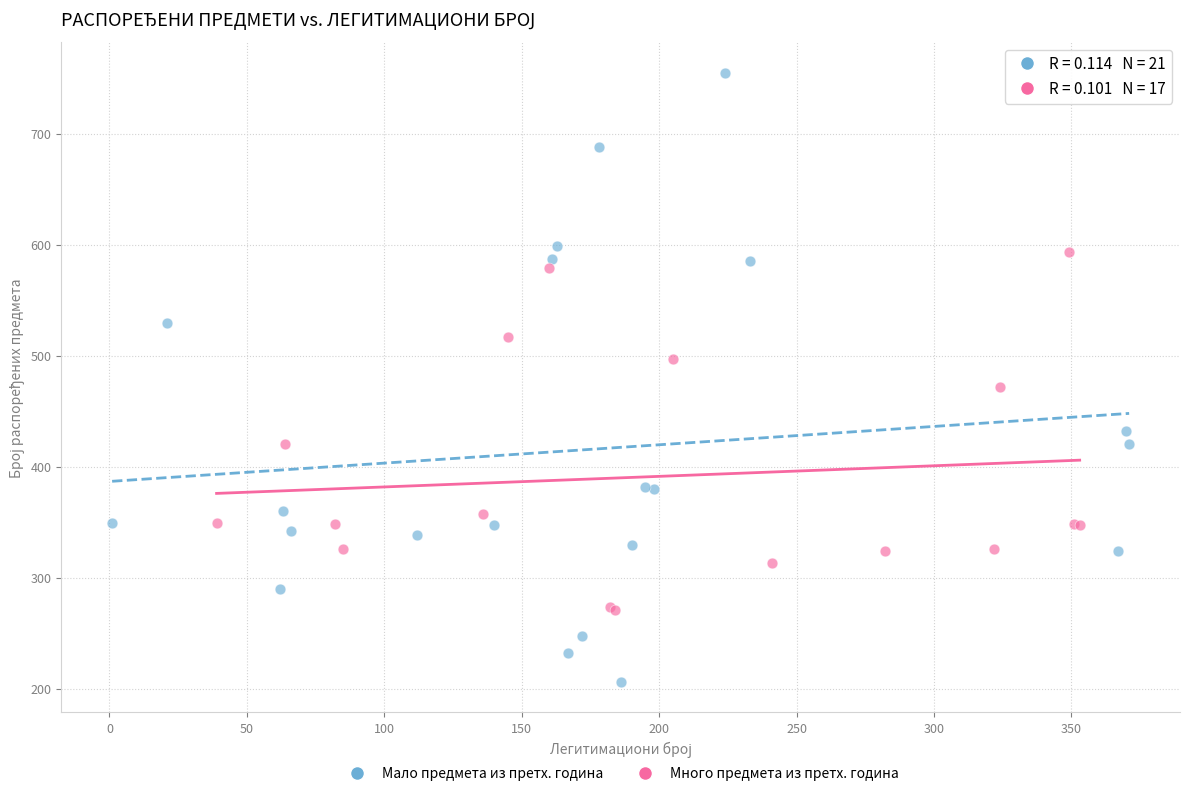

Which series reaches the minimum Y coordinate?

Мало предмета из претх. година